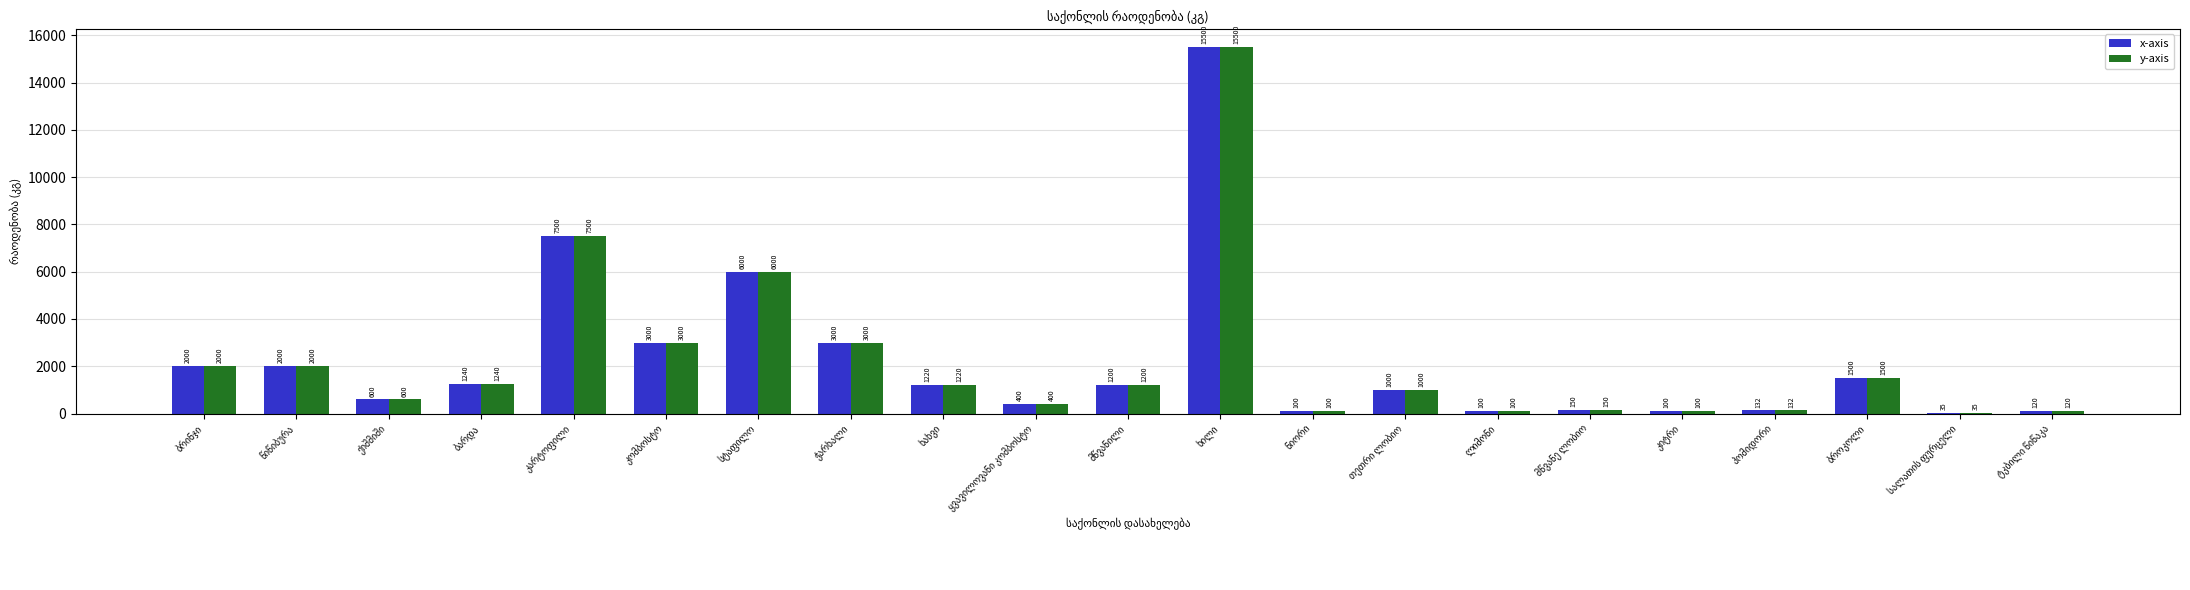

Reading right to left, list all the values displayed in this chart.

x-axis: 120	35	1500	132	100	150	100	1000	100	15500	1200	400	1220	3000	6000	3000	7500	1240	600	2000	2000
y-axis: 120	35	1500	132	100	150	100	1000	100	15500	1200	400	1220	3000	6000	3000	7500	1240	600	2000	2000